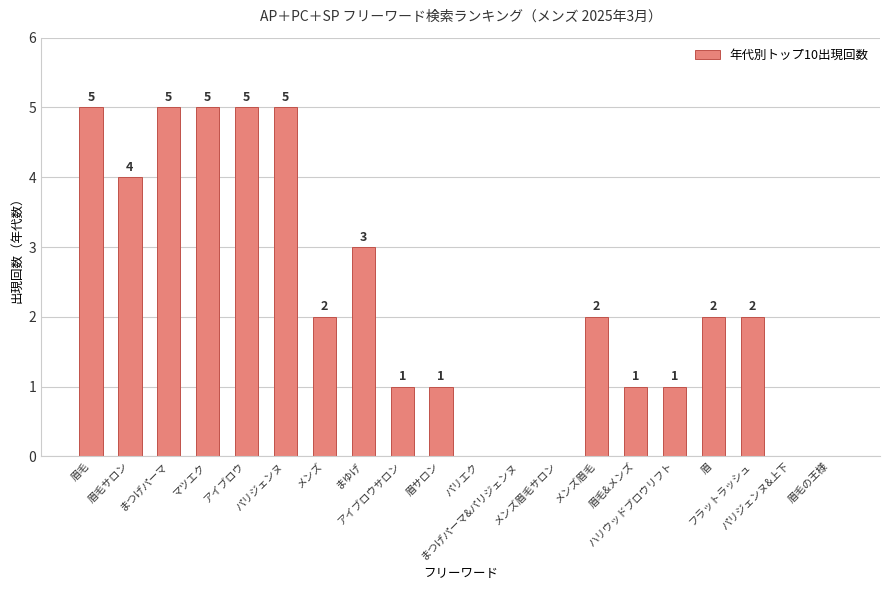

Where does the data first go above 2?

眉毛